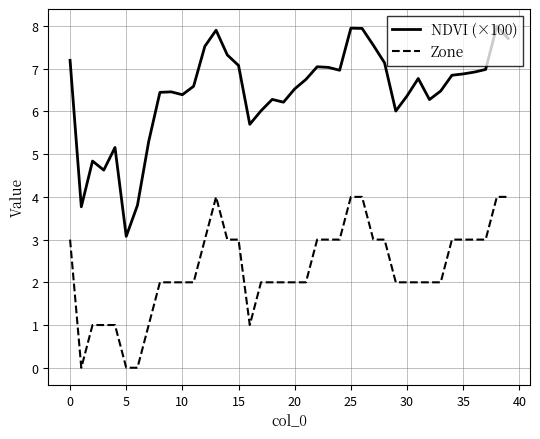

True or false: Zone and NDVI (×100) cross at least once.

False